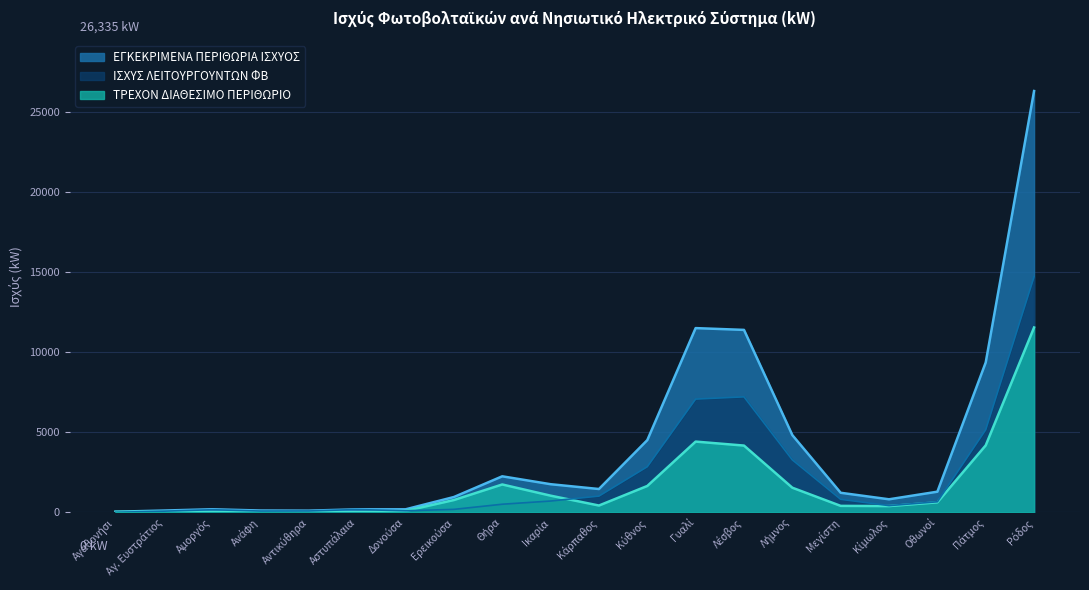

List the series in order of their peak value, highest first.

ΕΓΚΕΚΡΙΜΕΝΑ ΠΕΡΙΘΩΡΙΑ ΙΣΧΥΟΣ, ΙΣΧΥΣ ΛΕΙΤΟΥΡΓΟΥΝΤΩΝ ΦΒ, ΤΡΕΧΟΝ ΔΙΑΘΕΣΙΜΟ ΠΕΡΙΘΩΡΙΟ